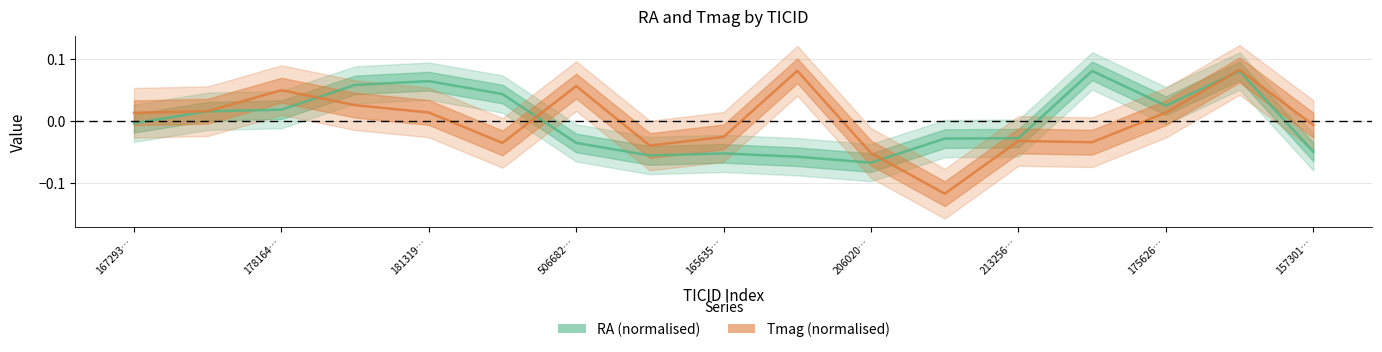

The value of RA at 213256… is -0.0. True or false?

True